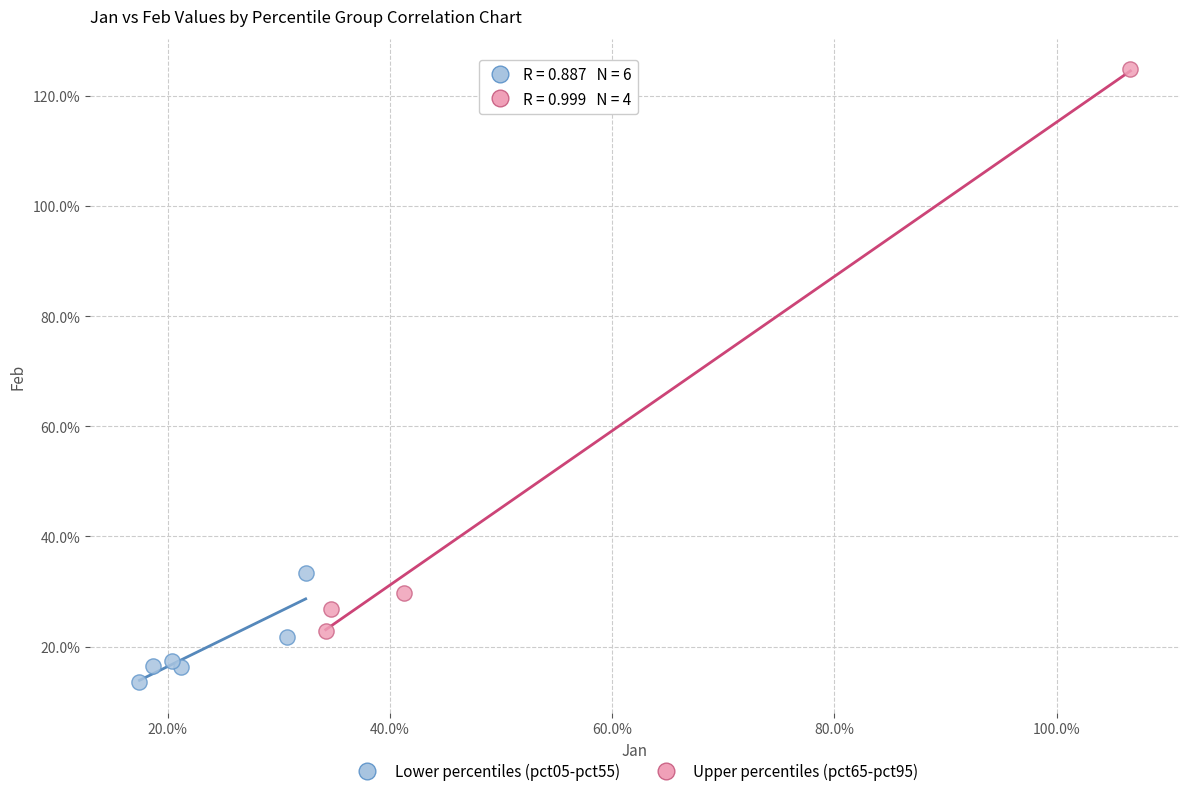

What are all the series names shown in the legend?

Lower percentiles (pct05-pct55), Upper percentiles (pct65-pct95)